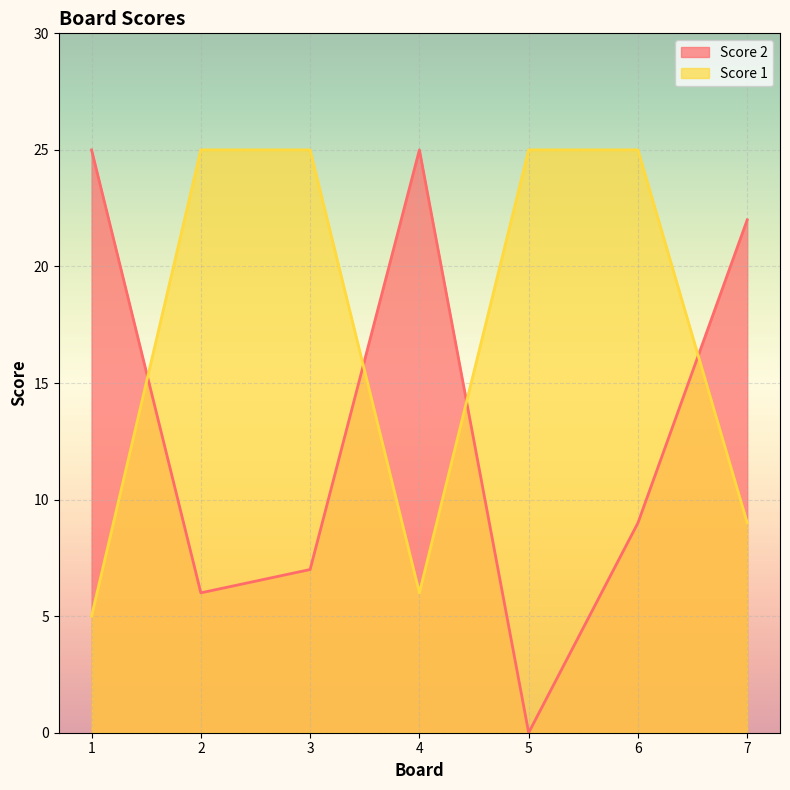

After their last crossing, which series has the higher values: Score 2 or Score 1?

Score 2